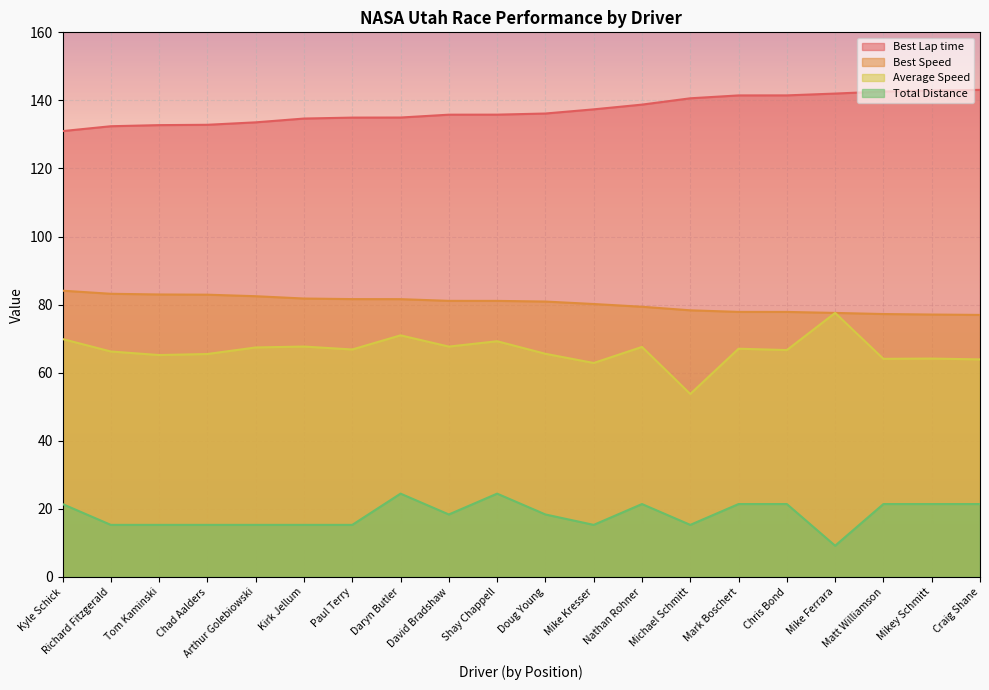

Is the value of Total Distance at Craig Shane greater than the value of Best Lap time at Kyle Schick?

No